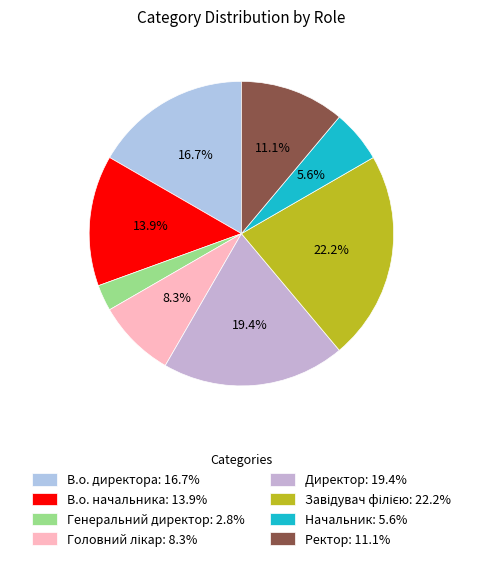

Between В.о. директора and Генеральний директор, which is larger?

В.о. директора